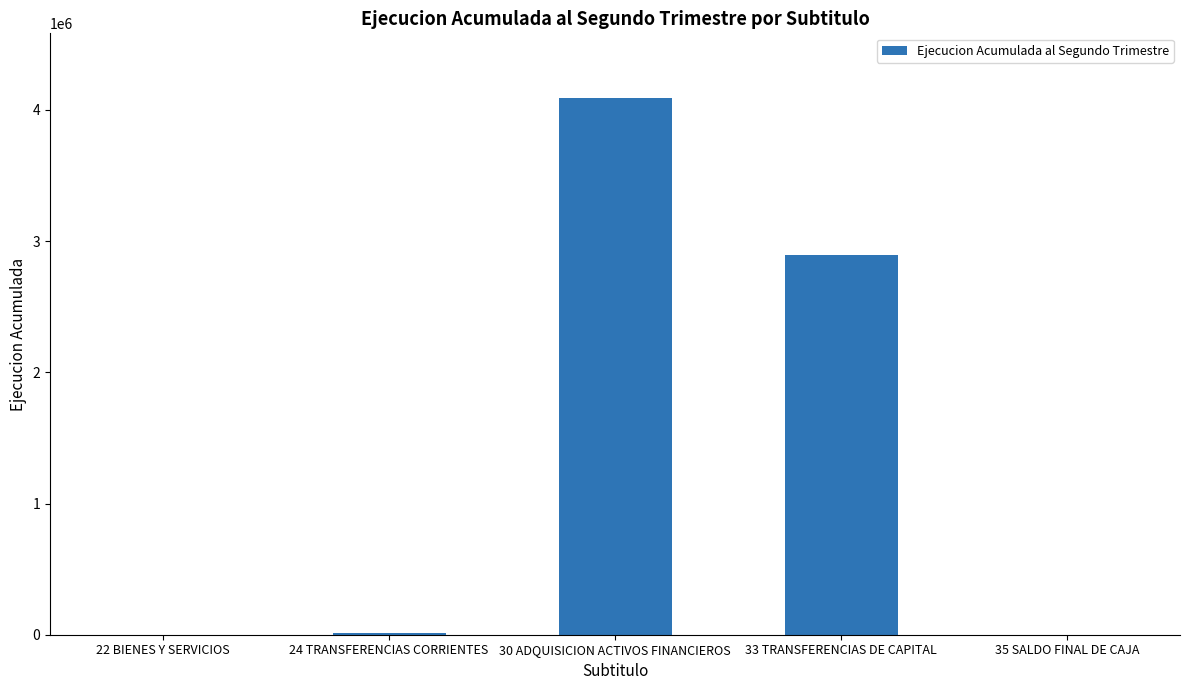

Which label corresponds to the largest value in the chart?

30 ADQUISICION ACTIVOS FINANCIEROS